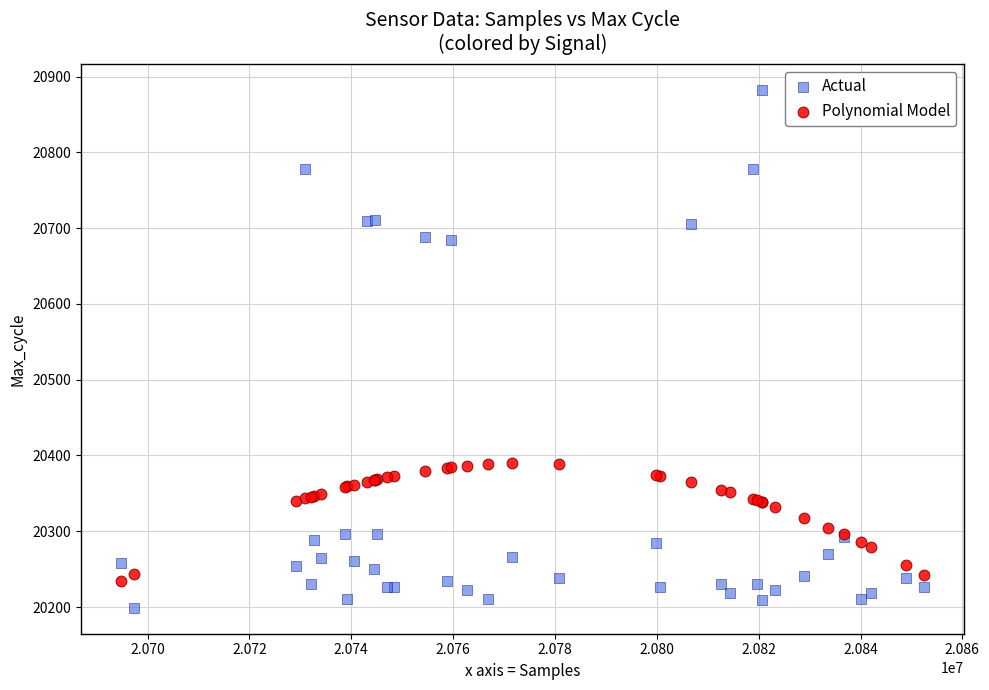

Which series contains the lowest Y value?

Actual